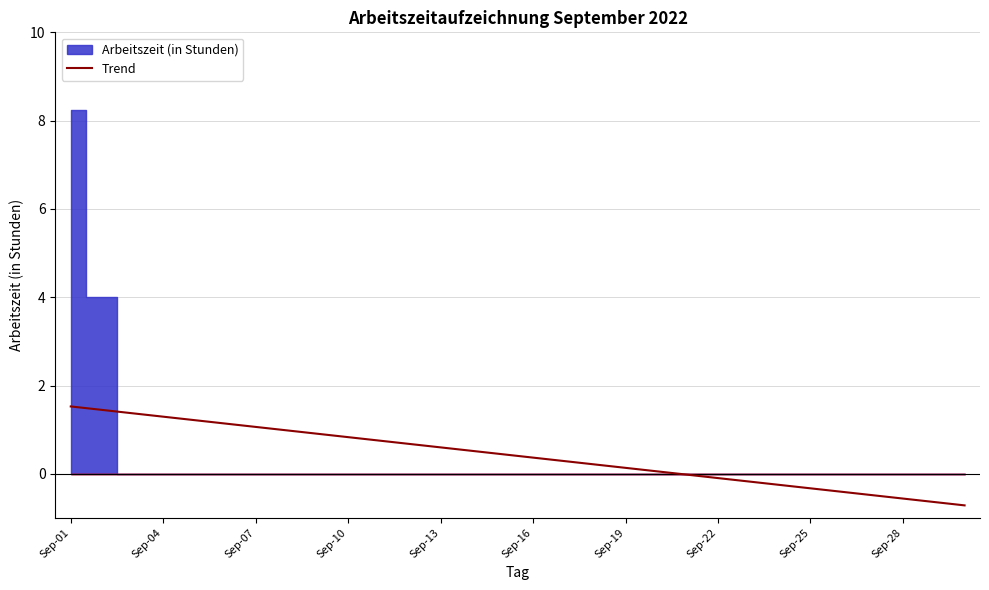

What is the label of the 19th point from the right?

11